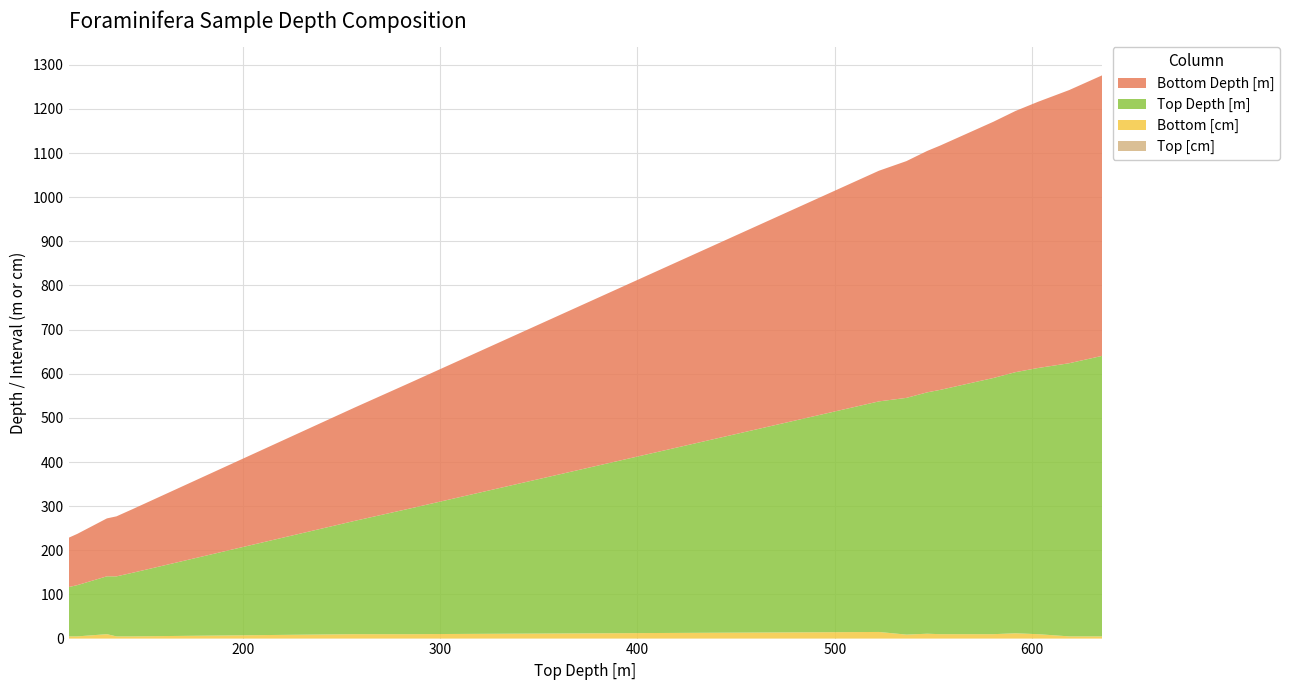

Reading right to left, transcribe all the data shown in this chart.

Top [cm]: 0.0	0.0	0.0	0.0	0.0	0.0	0.0	0.0	0.0	0.0	0.0	0.0	0.0	0.0	0.0	0.0	0.0	0.0	0.0	0.0
Bottom [cm]: 5.0	5.0	10.0	12.0	10.0	10.0	10.0	10.0	11.0	9.0	15.0	10.0	10.0	10.0	10.0	5.0	5.0	10.0	5.0	5.0
Top Depth [m]: 635.6	618.8	603.0	591.6	580.4	574.9	565.9	553.4	546.9	536.3	522.4	284.7	272.5	267.1	256.8	144.3	135.9	131.1	116.1	111.7
Bottom Depth [m]: 635.6	618.9	603.1	591.7	580.5	575.0	566.0	553.5	547.0	536.4	522.5	284.8	272.6	267.2	256.9	144.3	136.0	131.2	116.1	111.7